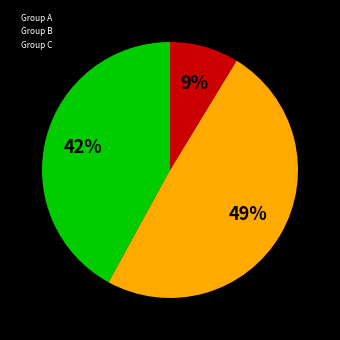

Is the sum of Group C and Group A greater than half?

Yes